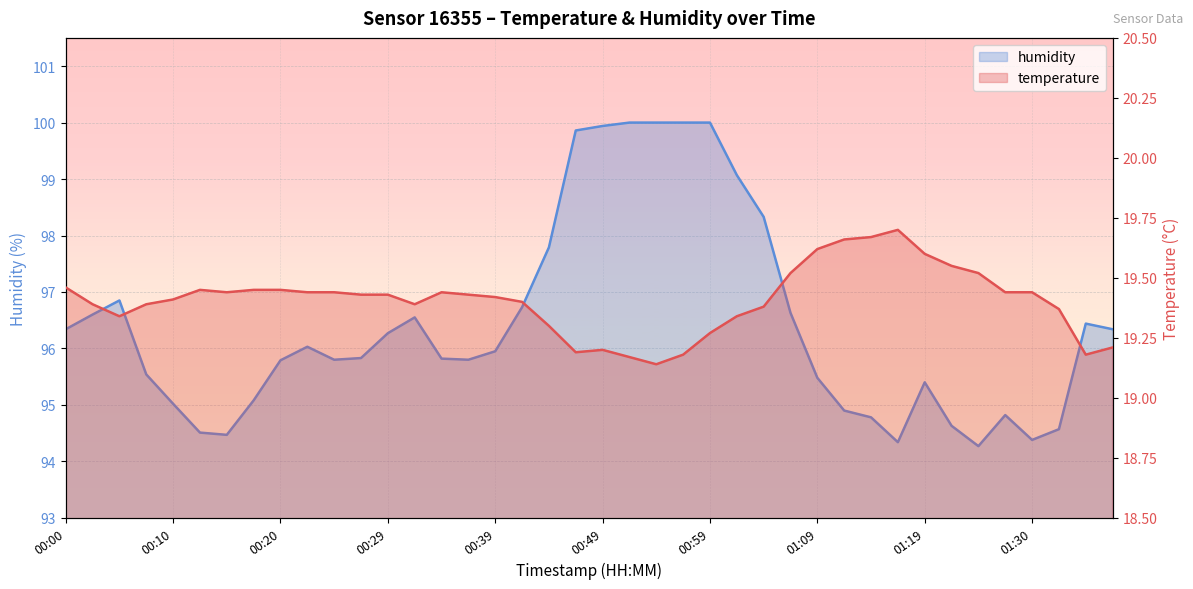

What is the difference between the maximum and minimum values in the humidity series?

5.7